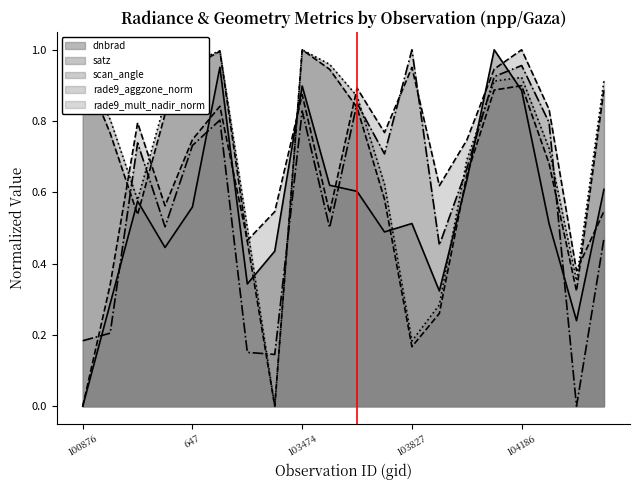

What is the difference between the rade9_mult_nadir_norm values at 100876 and 103227?

0.5